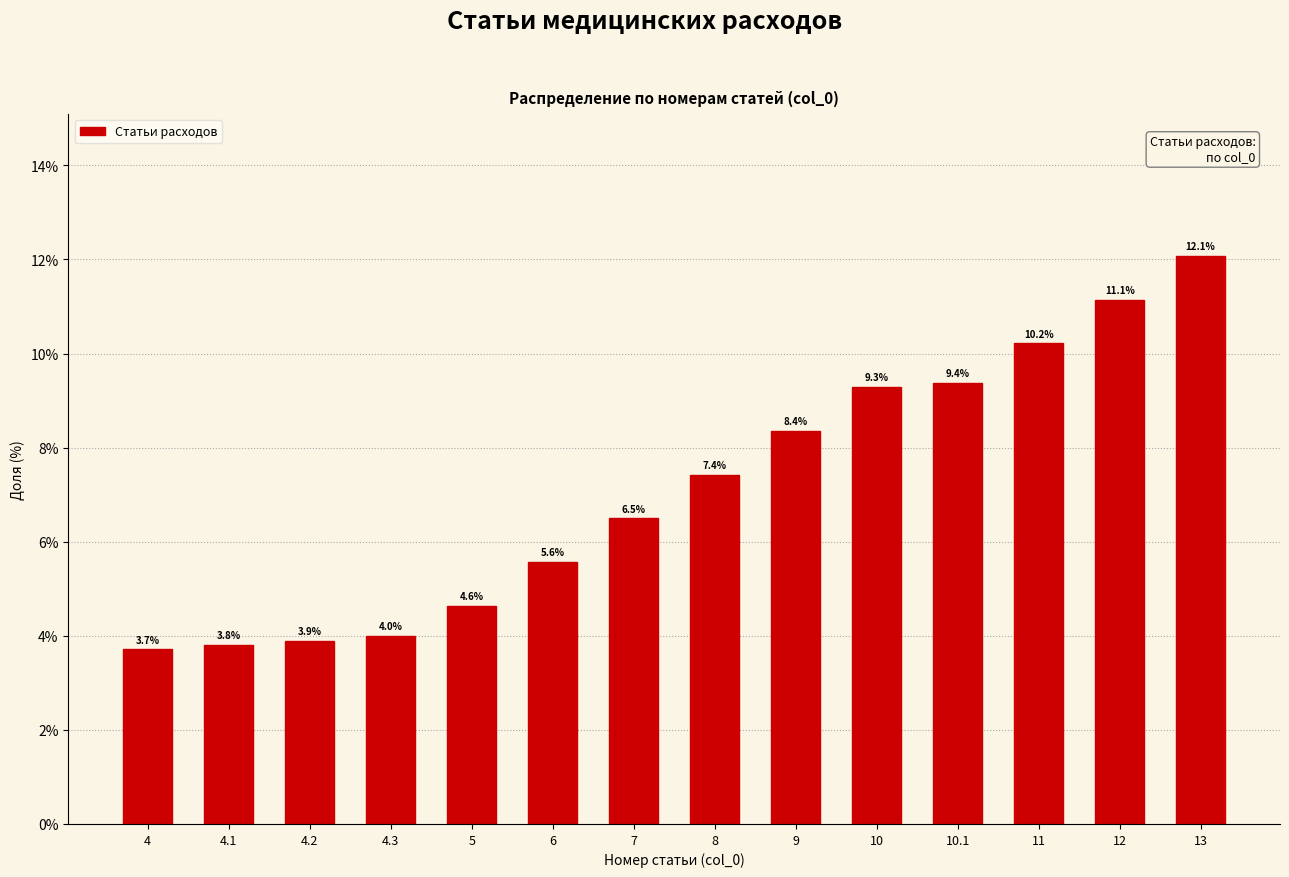

Reading left to right, what are all the values shown in this chart?

3.7	3.8	3.9	4.0	4.6	5.6	6.5	7.4	8.4	9.3	9.4	10.2	11.1	12.1